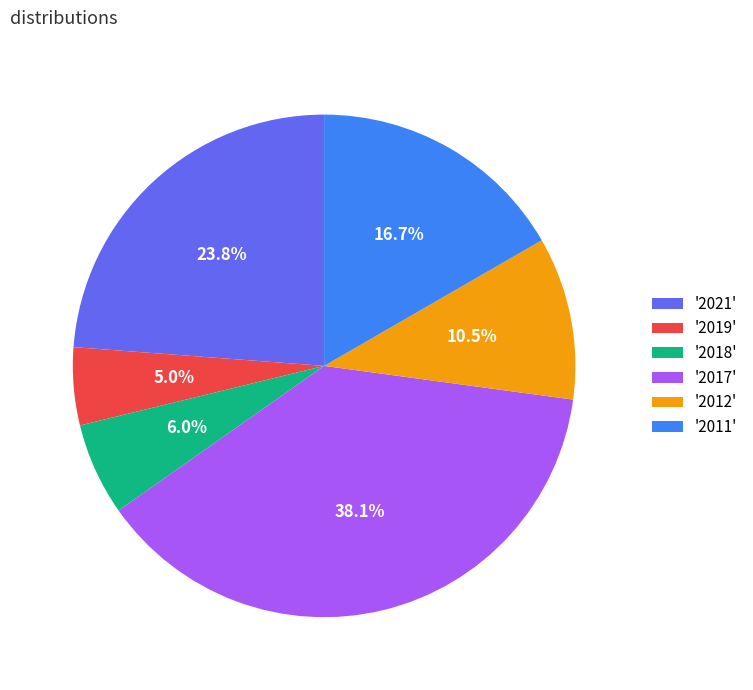

Is there any slice that represents more than half of the pie?

No